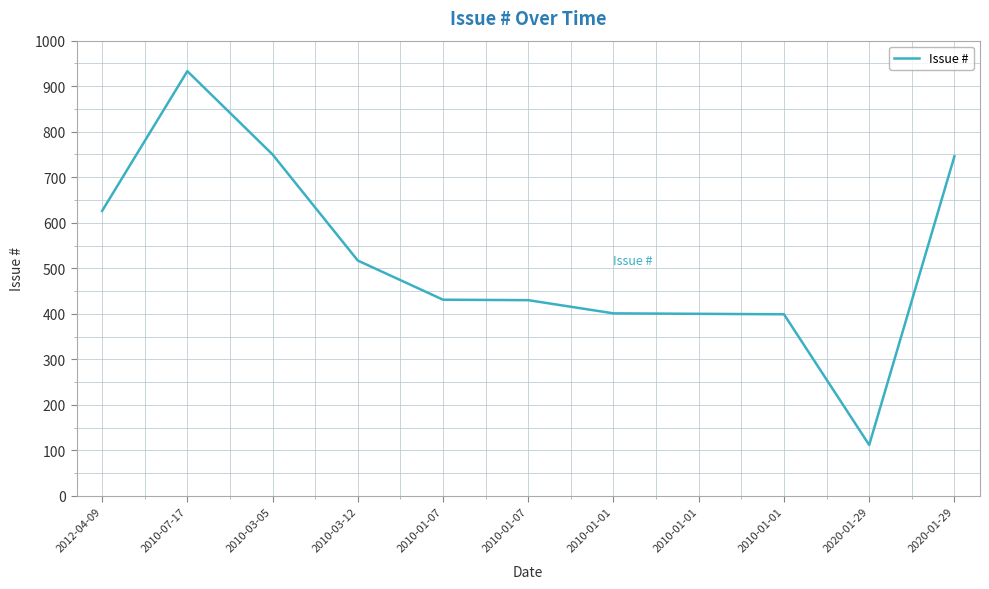

Reading left to right, list all the values displayed in this chart.

2012-04-09=626	2010-07-17=933	2010-03-05=750	2010-03-12=517	2010-01-07=431	2010-01-07=430	2010-01-01=401	2010-01-01=400	2010-01-01=399	2020-01-29=112	2020-01-29=746